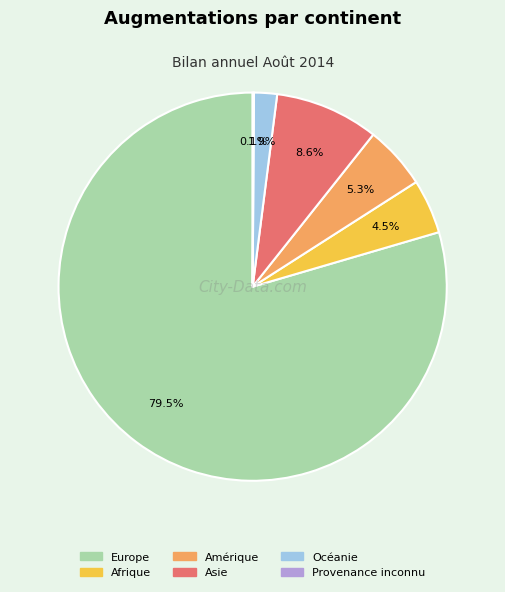

Approximately how many times larger is the value at Océanie compared to Amérique?

0.4